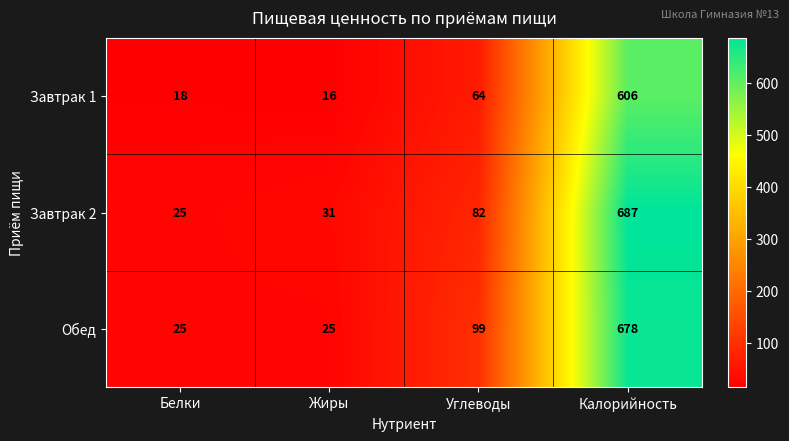

How many distinct data groups are displayed?

3